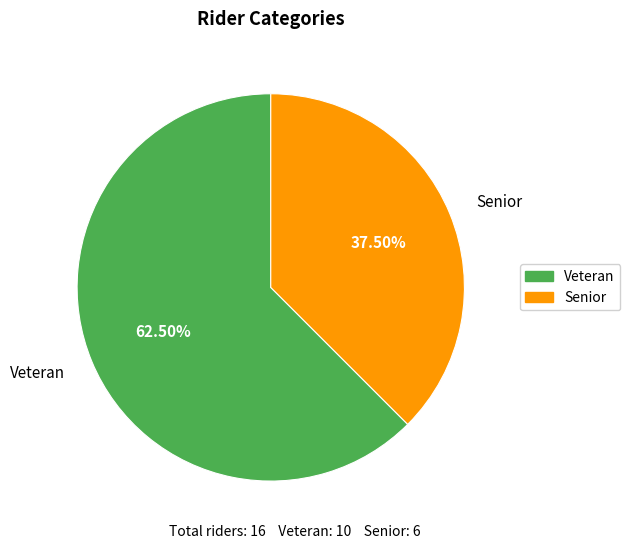

Which has a higher value, Veteran or Senior?

Veteran